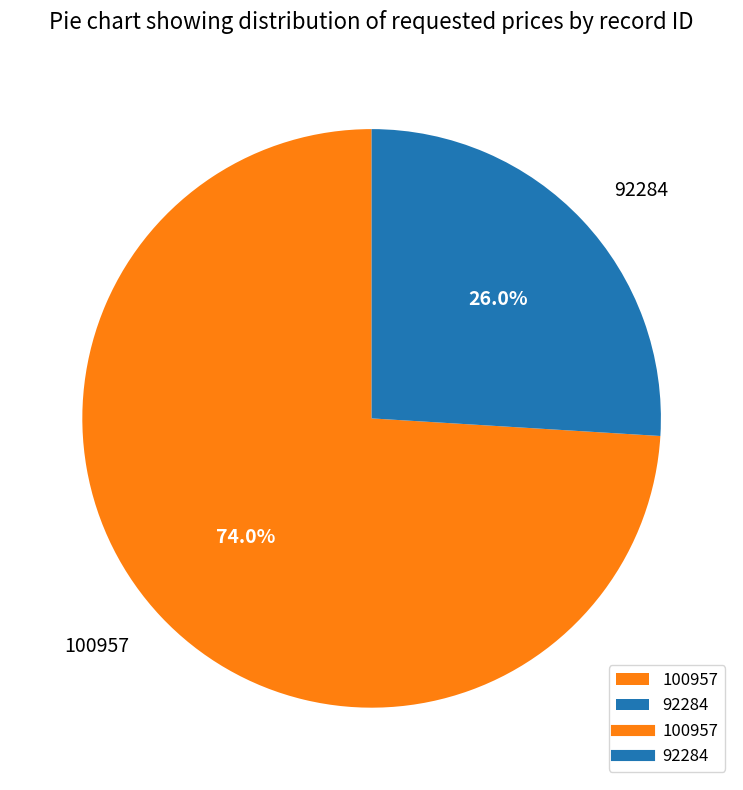

Which slice is the largest?

100957